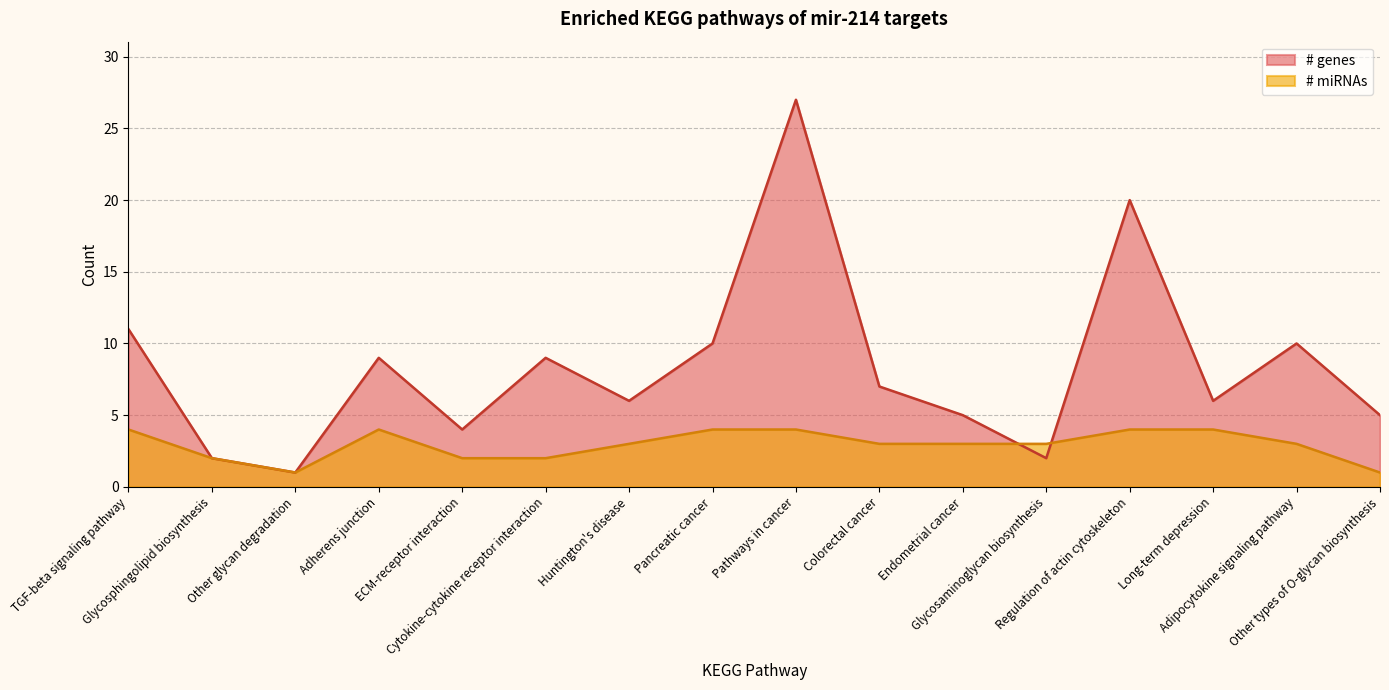

What is the label of the 3rd point from the left?

Other glycan degradation